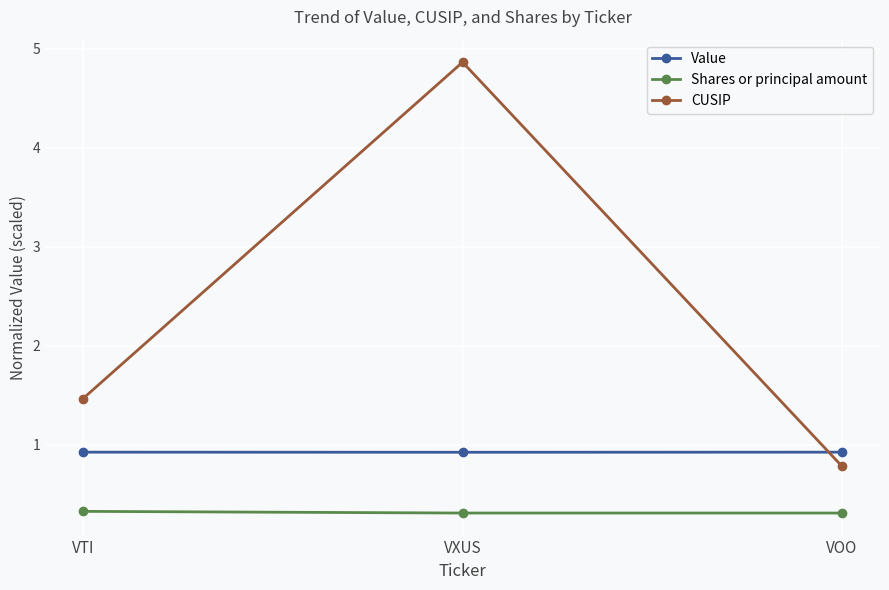

Reading right to left, list all the values displayed in this chart.

Value: 0.9	0.9	0.9
Shares or principal amount: 0.3	0.3	0.3
CUSIP: 0.8	4.9	1.5